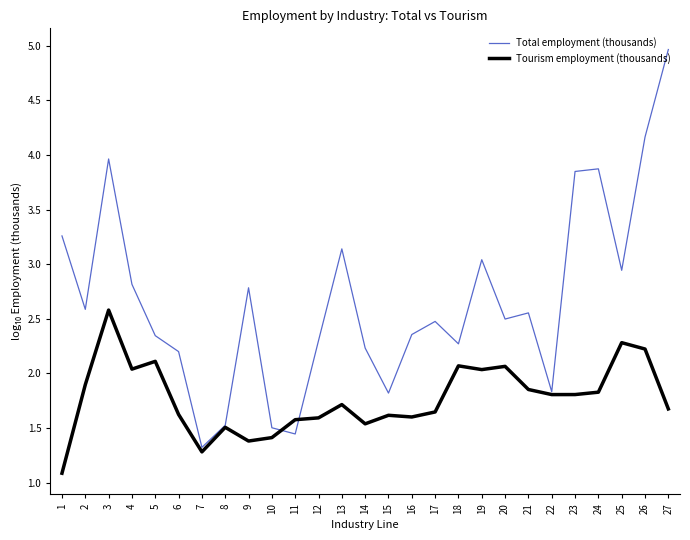

List the series in order of their overall mean, highest first.

Total employment (thousands), Tourism employment (thousands)